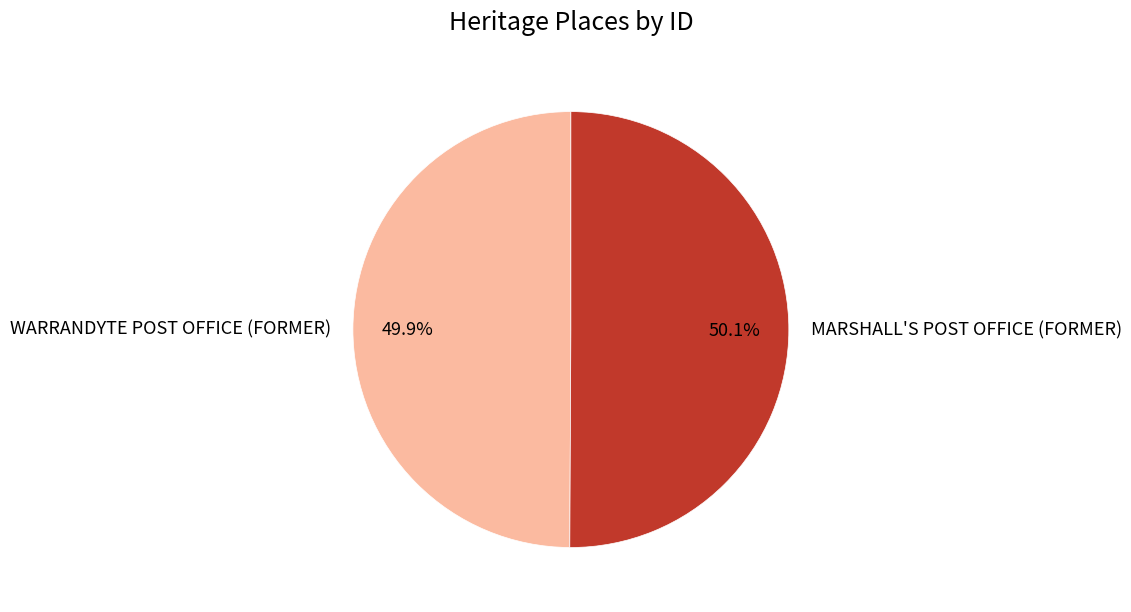

Do WARRANDYTE POST OFFICE (FORMER) and MARSHALL'S POST OFFICE (FORMER) together represent more than half of the pie?

Yes